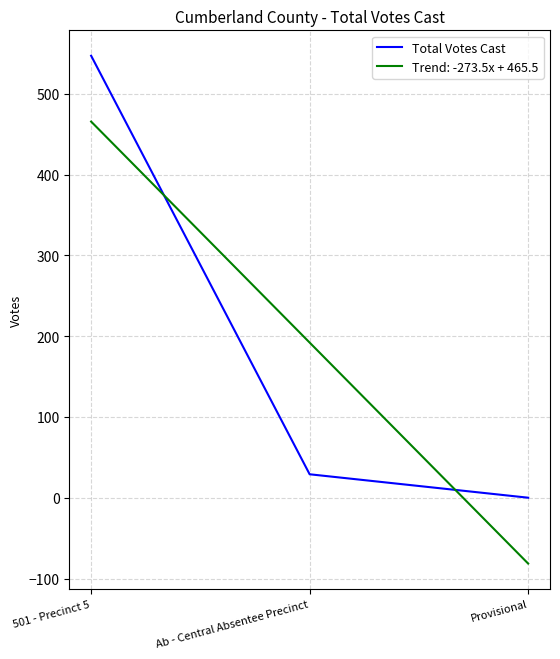

Which category has the highest value across all series?

501 - Precinct 5